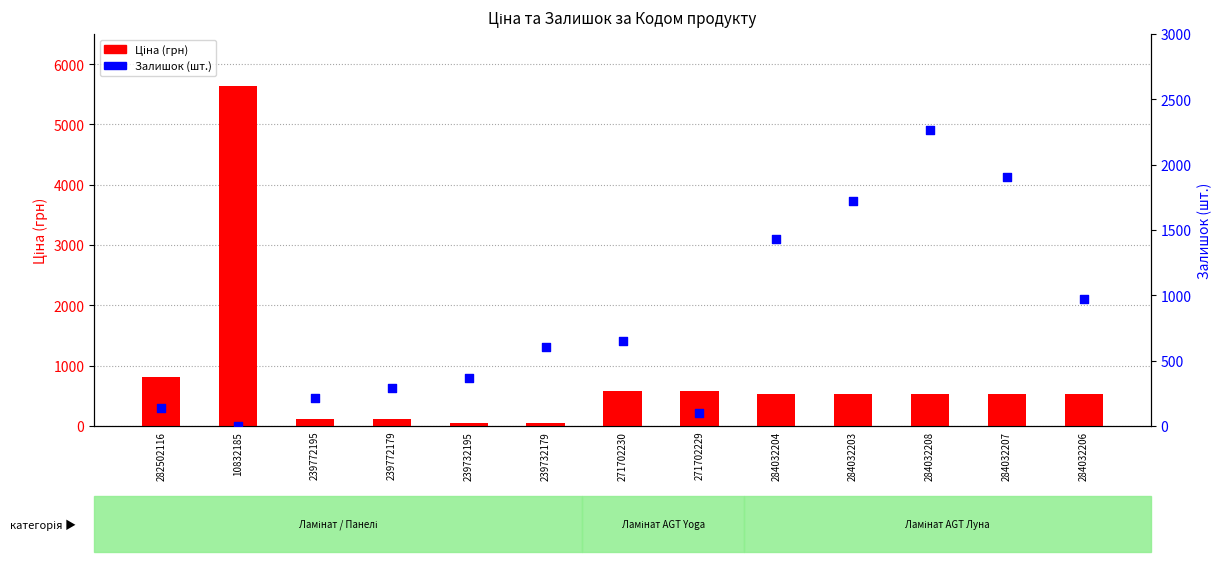

Which series has the largest Y range (max minus min)?

Ціна (грн)